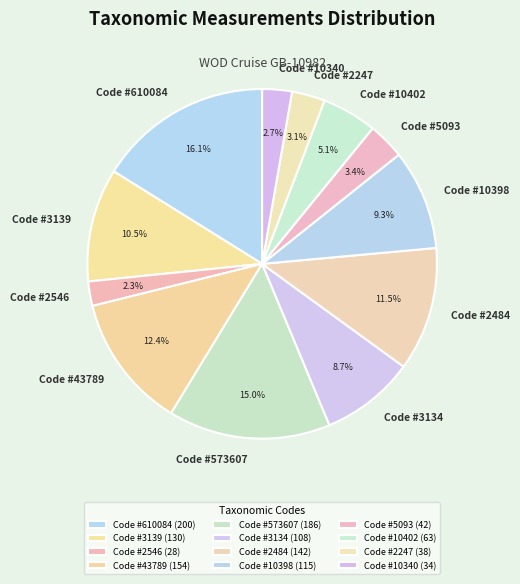

Which has a higher value, Code #2546 or Code #43789?

Code #43789